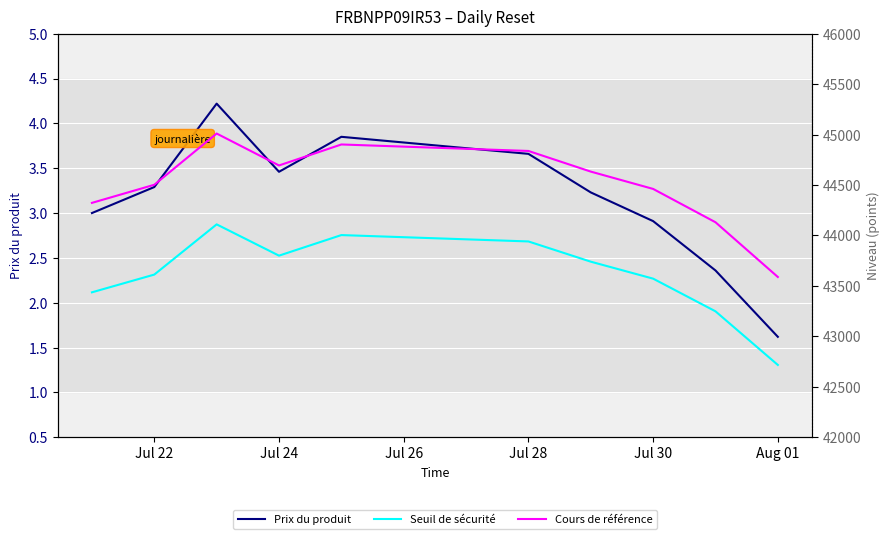

At how many categories does at least one series exceed 19653?

10